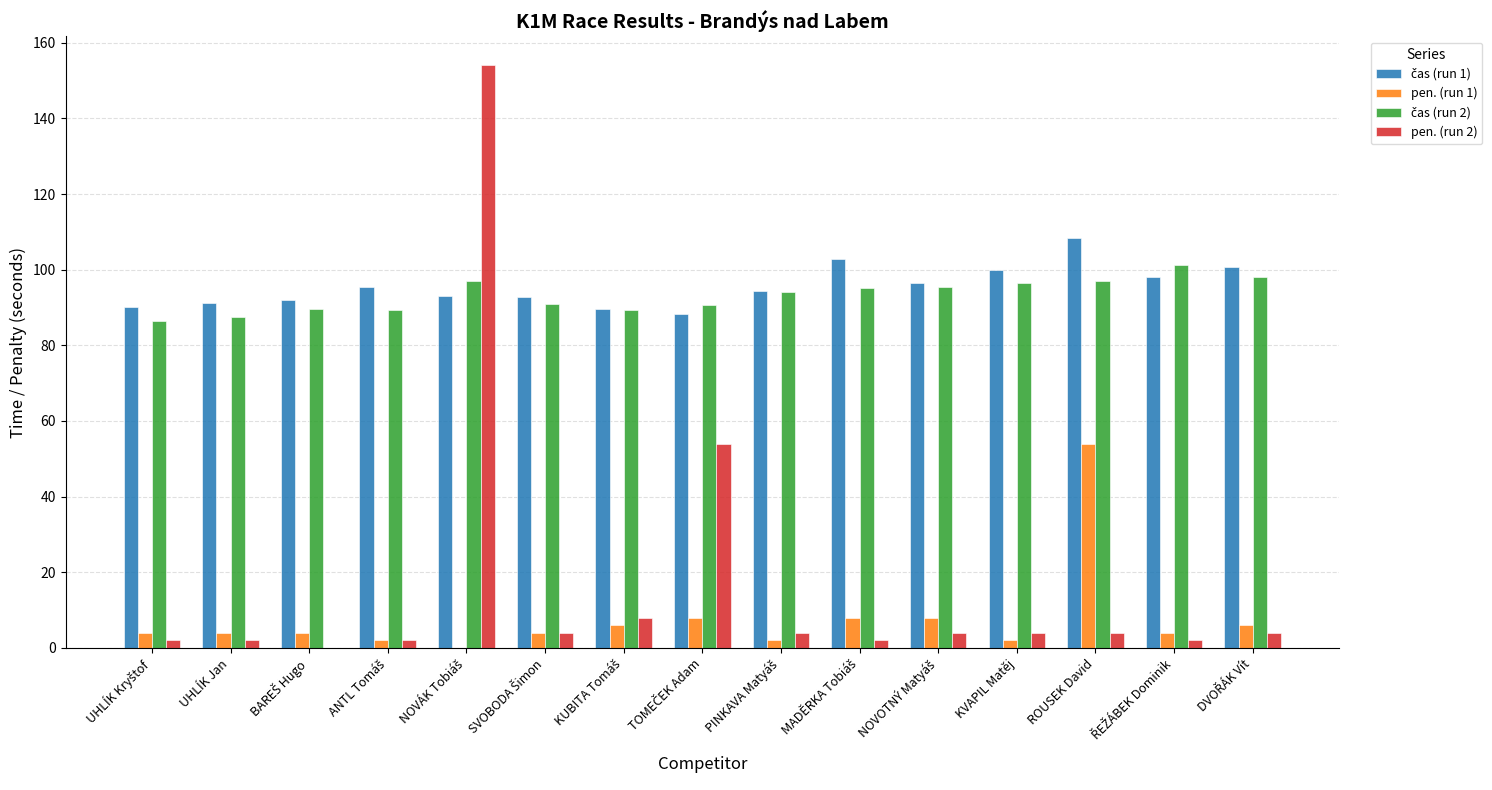

What is the highest value of the pen. (run 2) series?

154.0